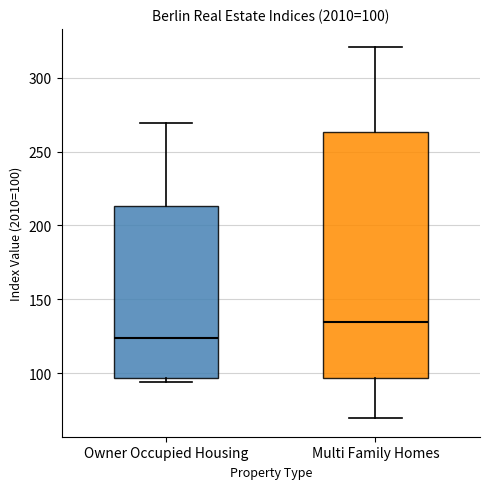

Comparing the boxes themselves (not the whiskers), which one is the tallest?

Multi Family Homes